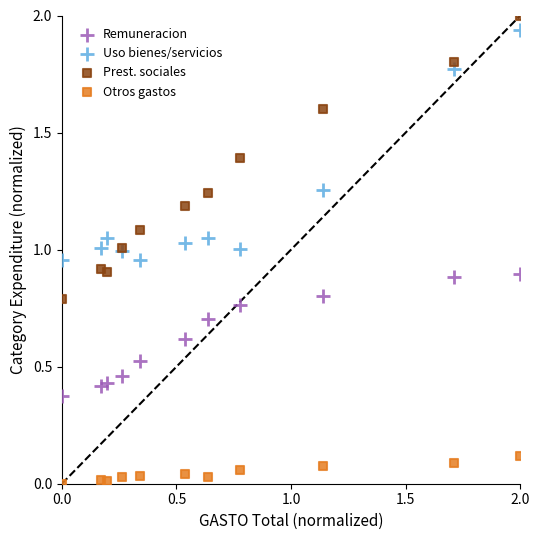

Which series reaches the minimum Y coordinate?

Otros gastos